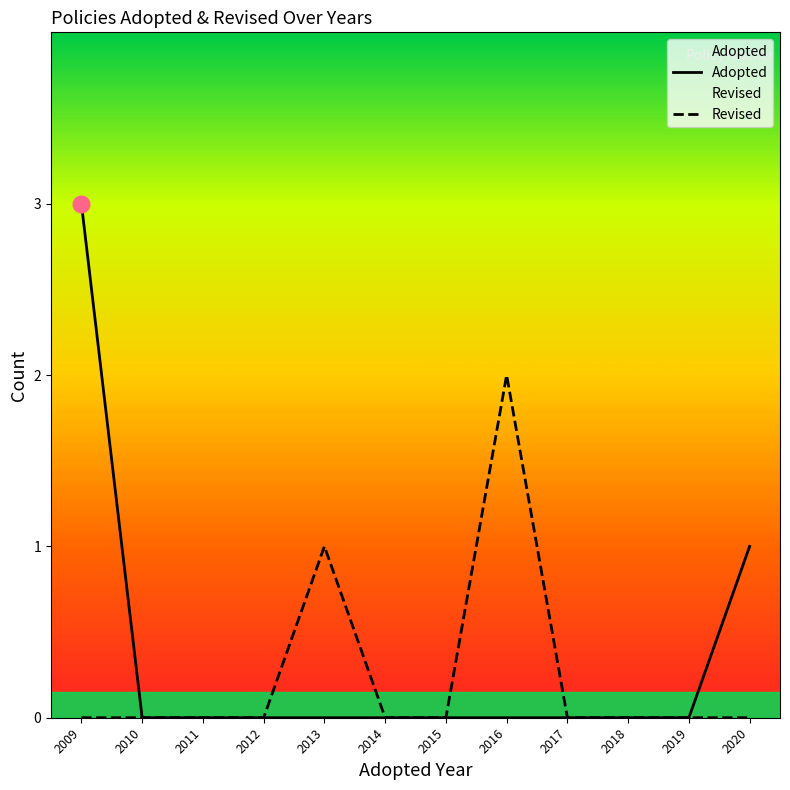

What are all the series names shown in the legend?

Adopted, Revised